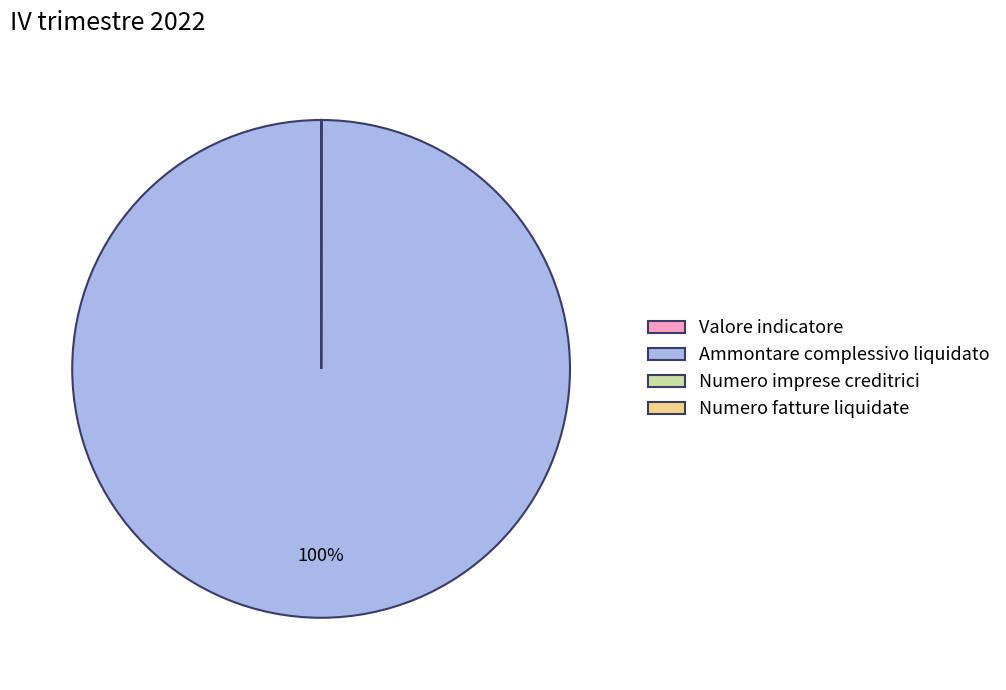

Which category has the biggest portion of the pie?

Ammontare complessivo liquidato